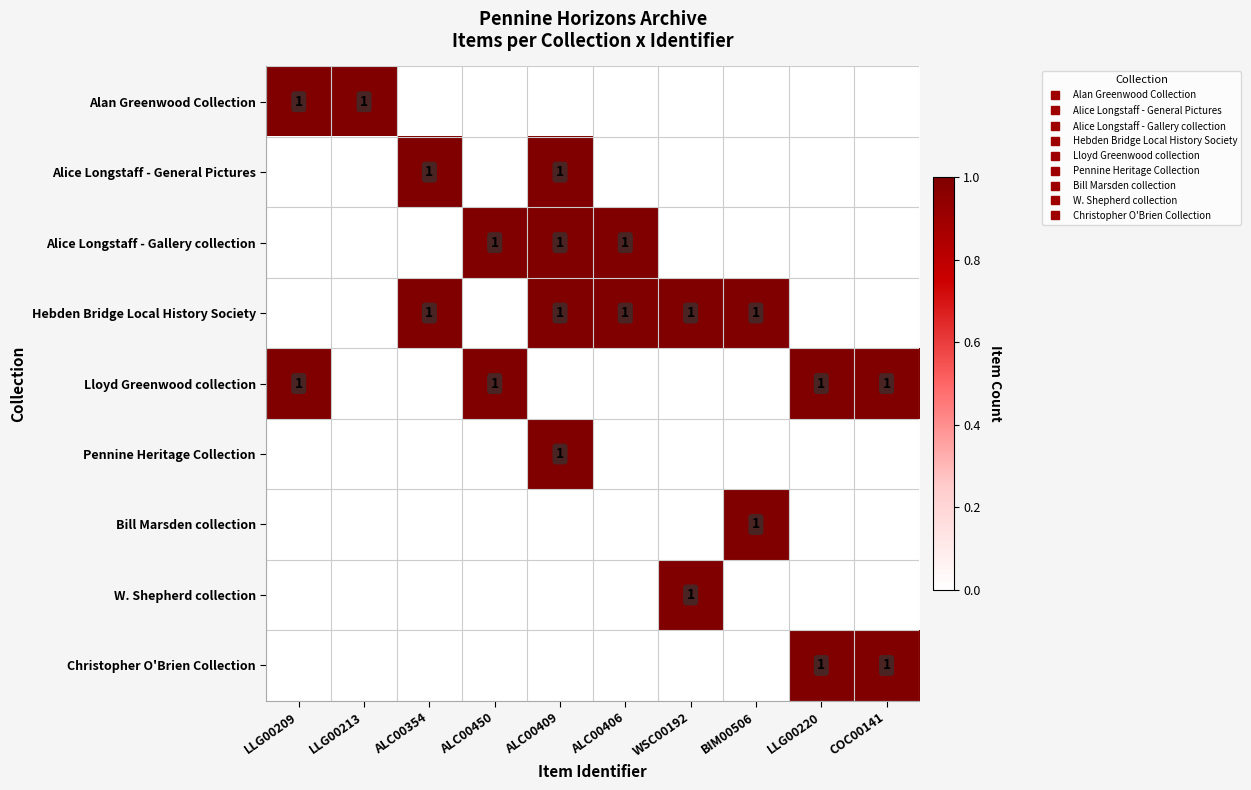

How many distinct data groups are displayed?

9